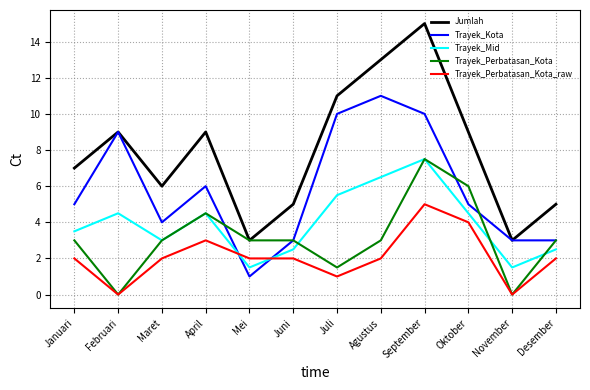

What is the highest value of the Trayek_Mid series?

7.5